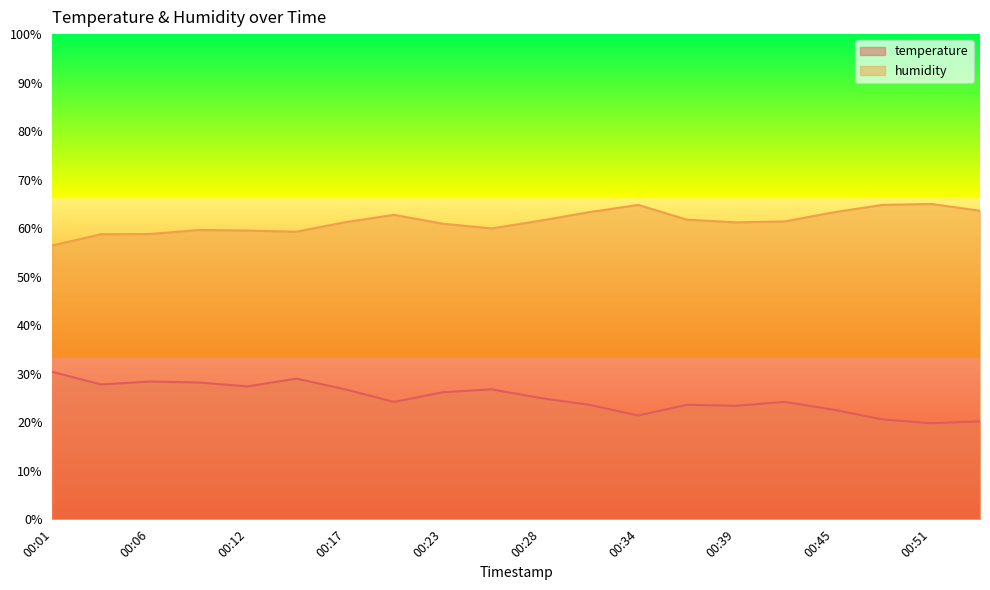

Does the chart display data point markers on the line(s)?

No